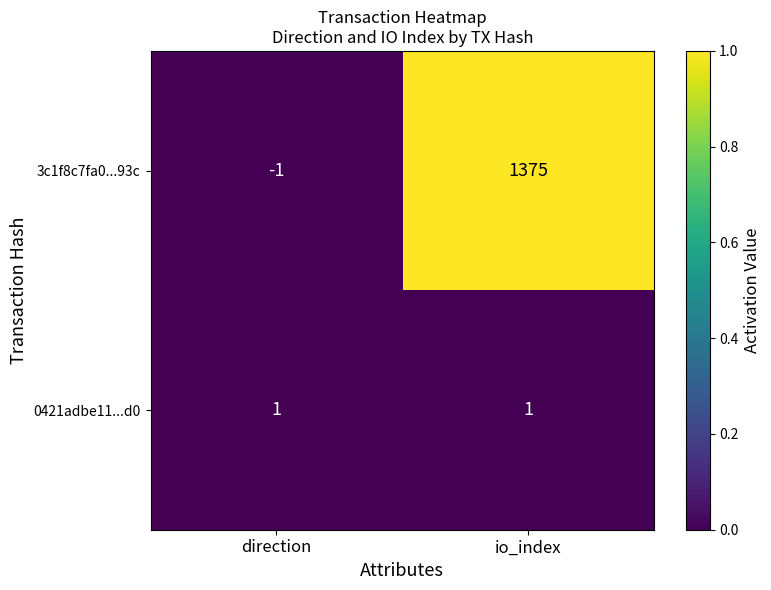

At io_index, list the series in order from smallest to largest.

0421adbe11...d0, 3c1f8c7fa0...93c